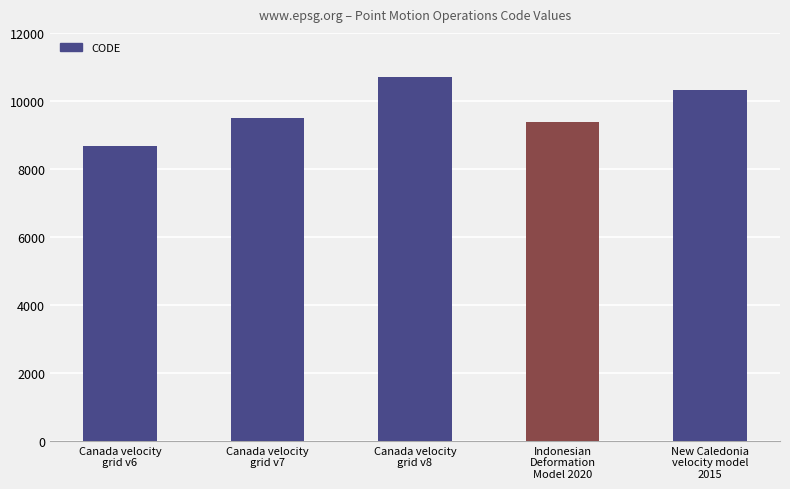

List the labels in order of value, largest first.

Canada velocity
grid v8, New Caledonia
velocity model
2015, Canada velocity
grid v7, Indonesian
Deformation
Model 2020, Canada velocity
grid v6